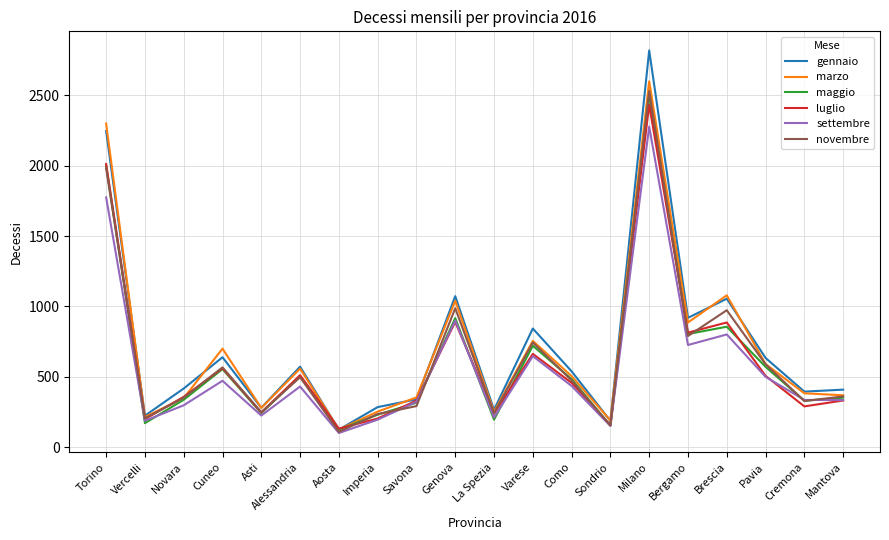

The value of gennaio at Milano is 2818. True or false?

True